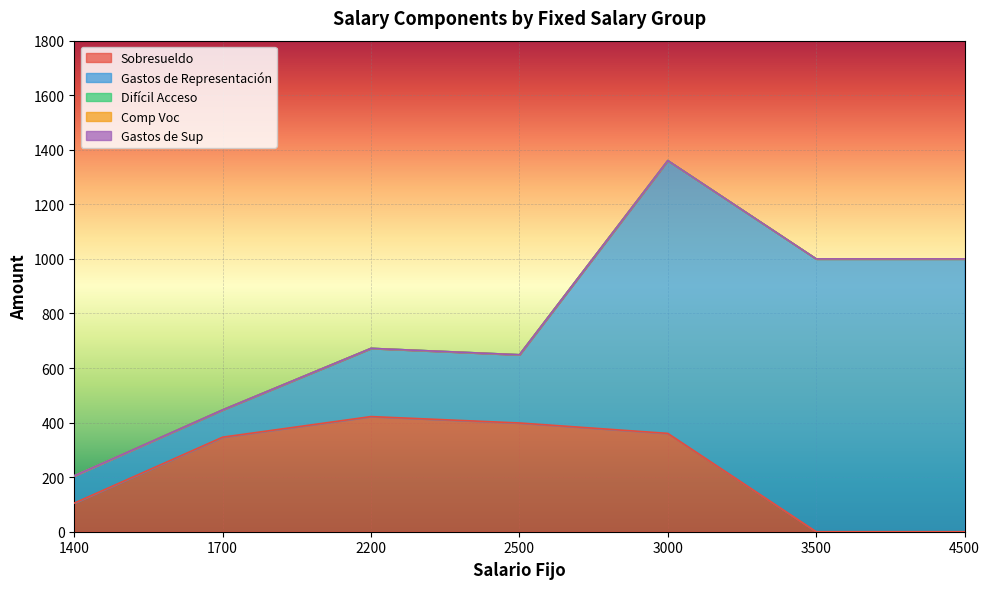

True or false: Gastos de Sup and Difícil Acceso cross at least once.

False